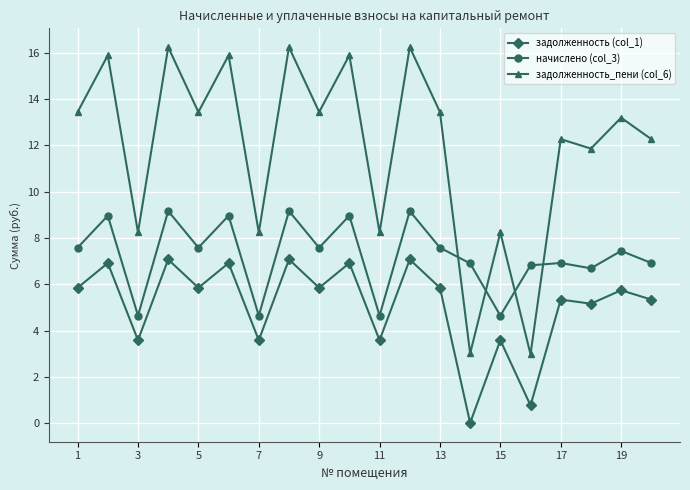

Count the number of data series in this chart.

3